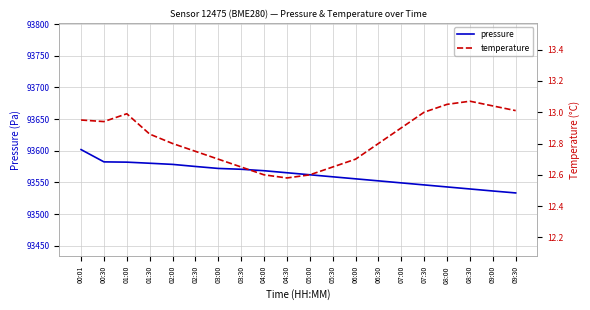

True or false: temperature and pressure cross at least once.

False